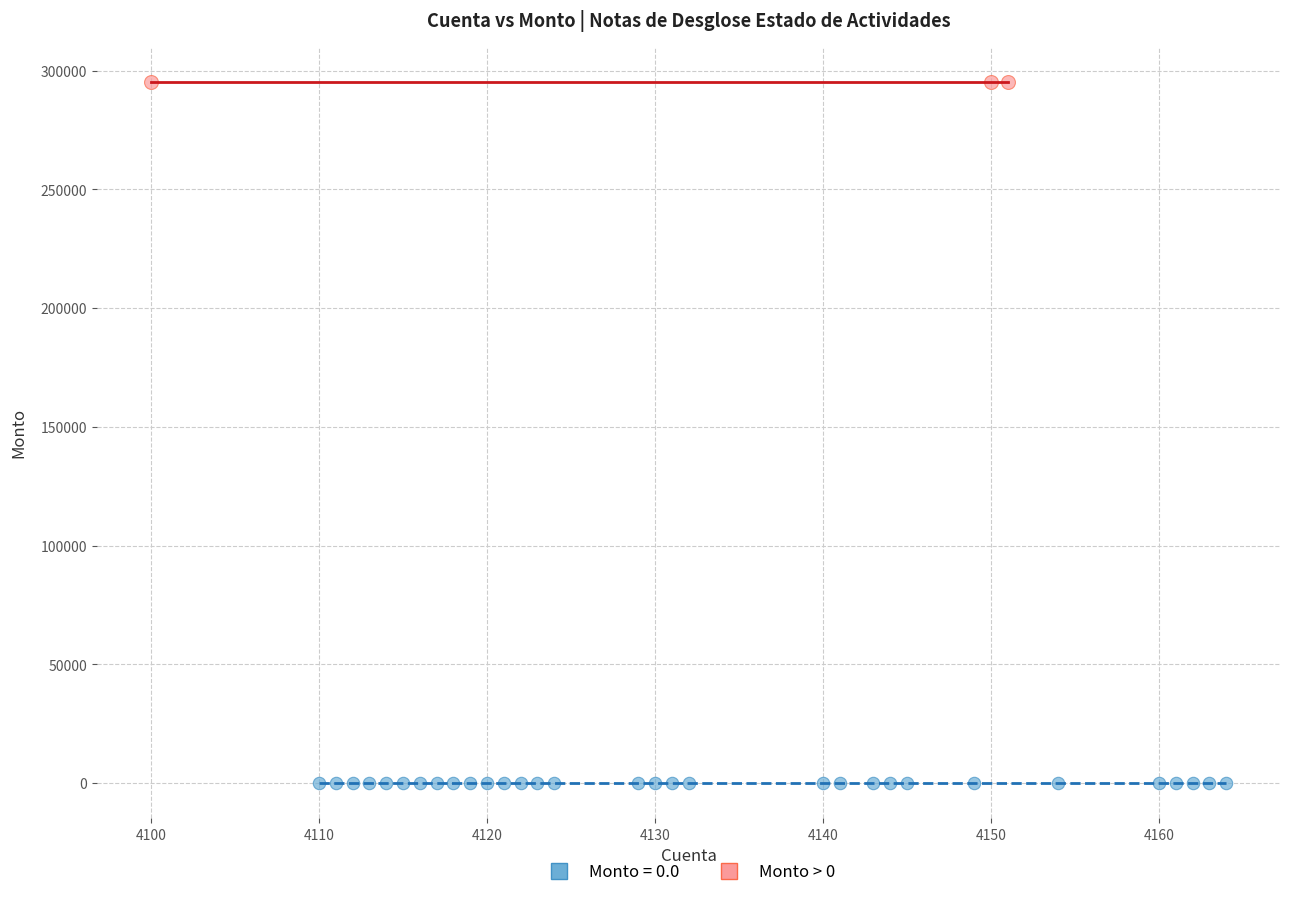

Which series contains the lowest Y value?

Monto = 0.0